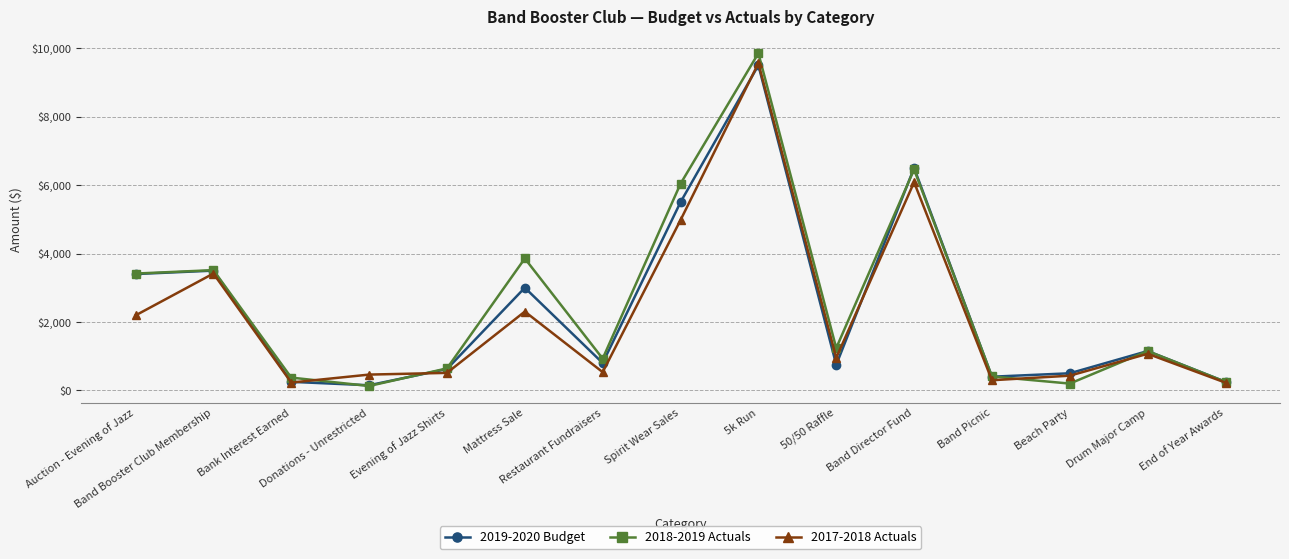

What value does the 2018-2019 Actuals series have at Drum Major Camp?

1150